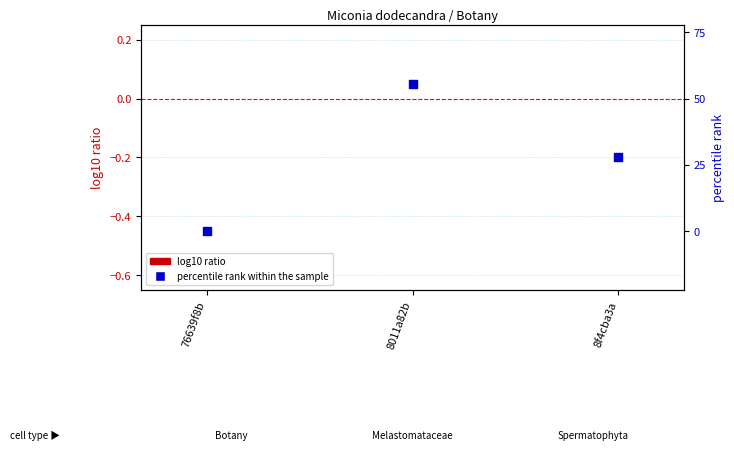

At which category is the sum across all series the highest?

8011a82b